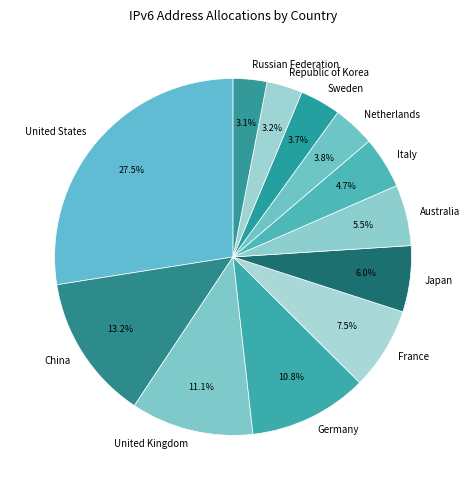

Count the number of slices in the pie.

12